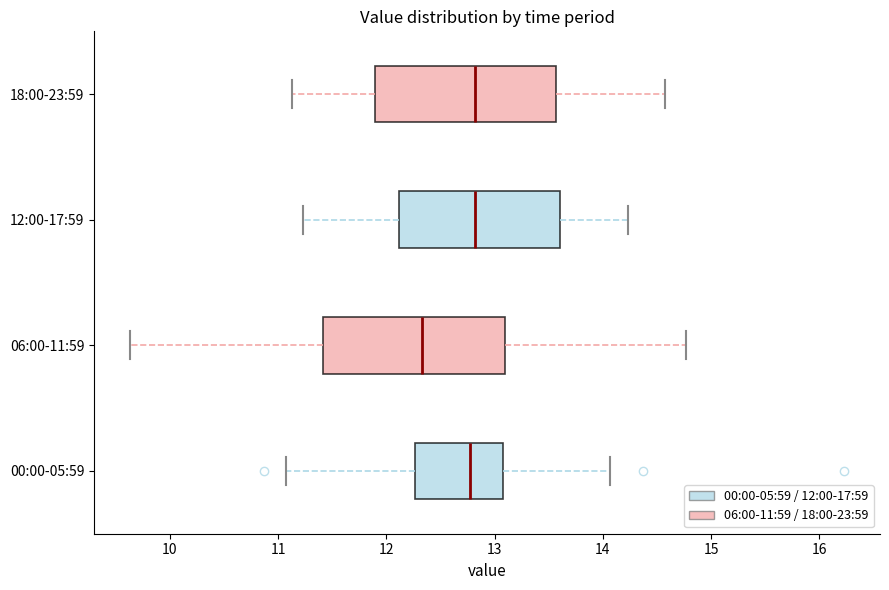

Reading bottom to top, read every box against the x-axis: the position of its median line, the range the box covers, and the ends of its whiskers. The values are not printed on the chart, so give them approximately, as read against the axis.

00:00-05:59: median 12.8, box 12.3 to 13.1, whiskers 11.1 to 14.1
06:00-11:59: median 12.3, box 11.4 to 13.1, whiskers 9.6 to 14.8
12:00-17:59: median 12.8, box 12.1 to 13.6, whiskers 11.2 to 14.2
18:00-23:59: median 12.8, box 11.9 to 13.6, whiskers 11.1 to 14.6